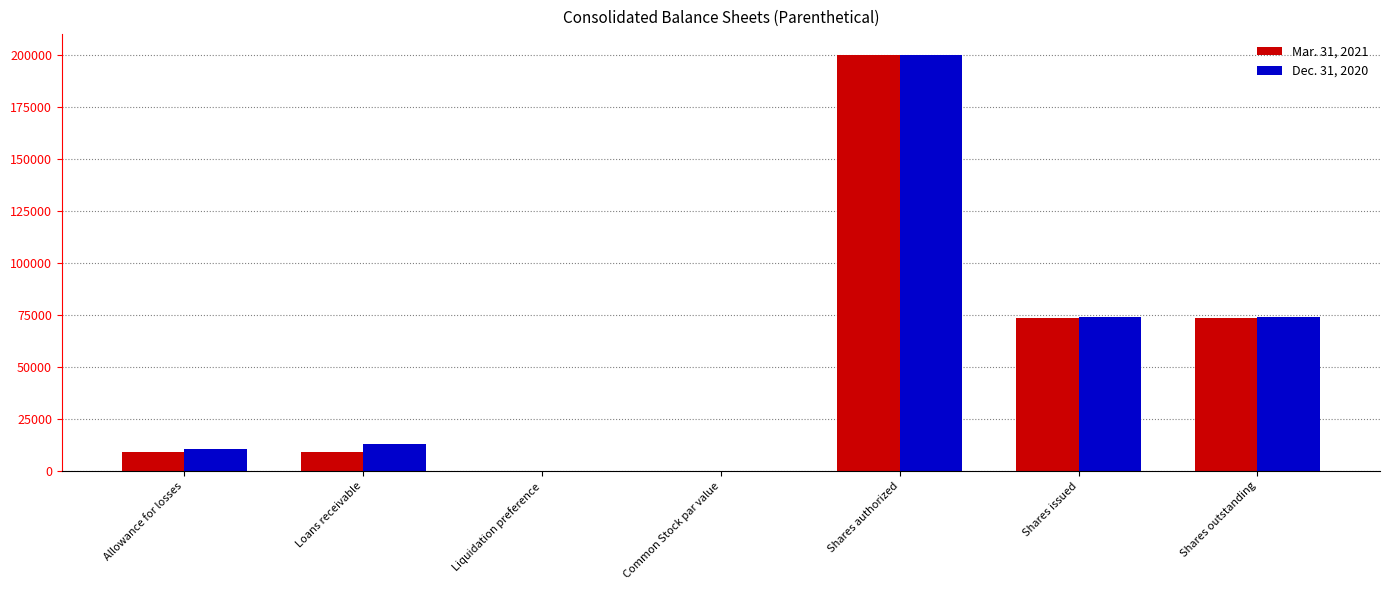

What is the total value across all series at Allowance for losses?

20141.0